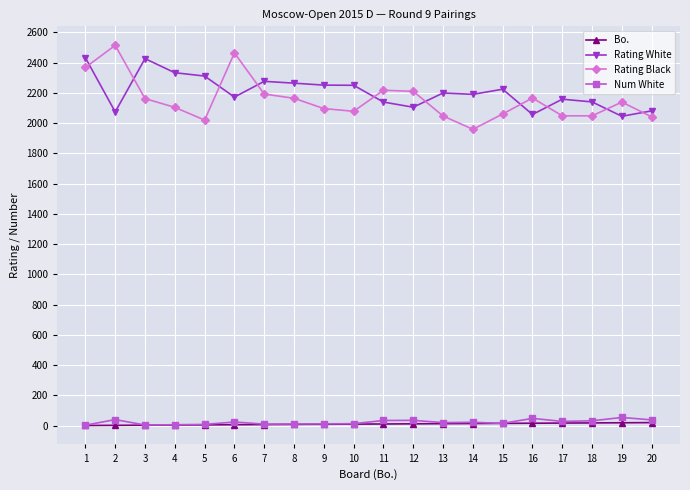

Which series has the widest spread of values?

Rating Black